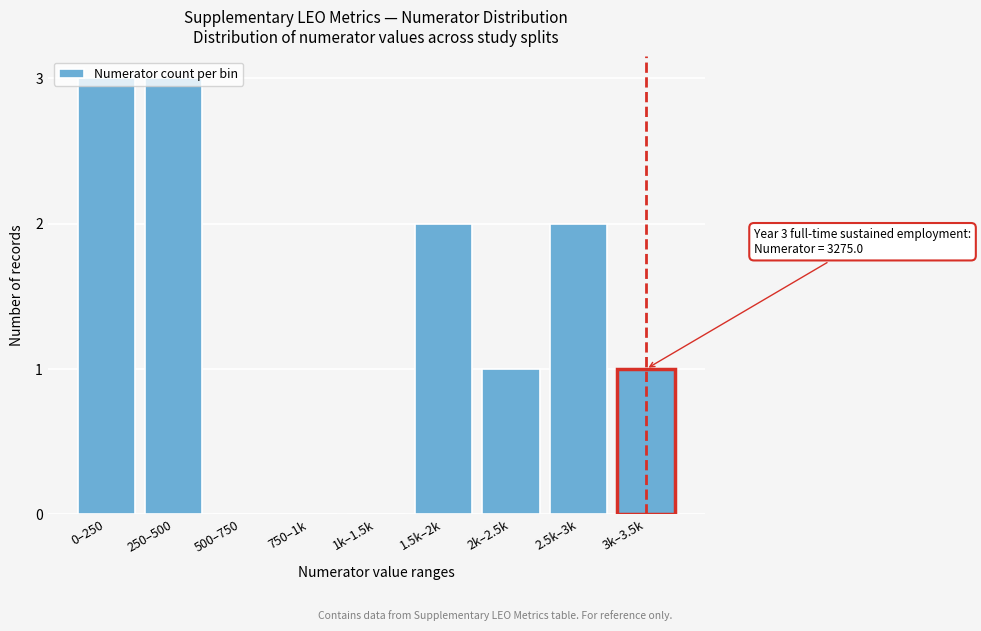

The chart shows a value of 1 at 2k–2.5k. True or false?

True